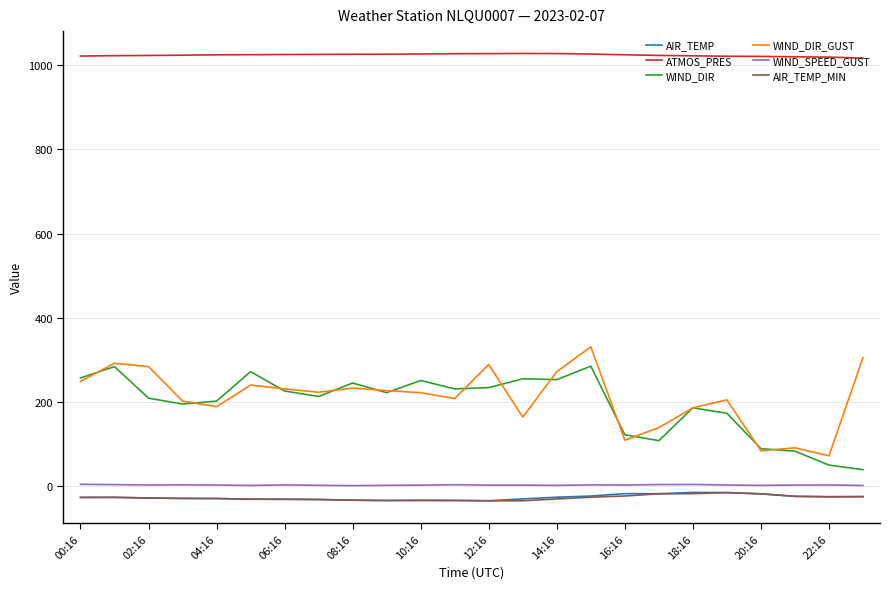

True or false: ATMOS_PRES and WIND_DIR intersect in this chart.

False